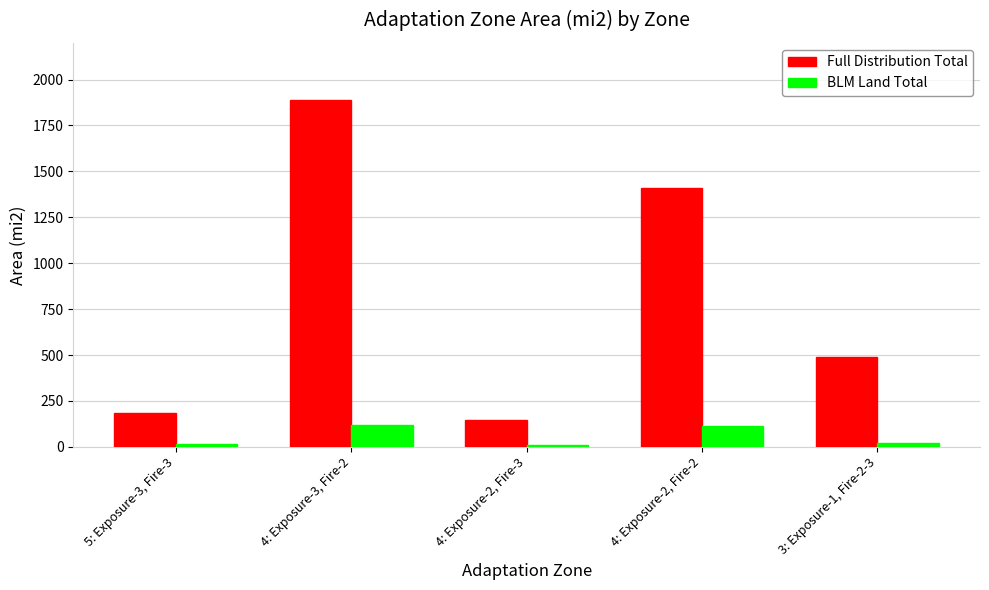

Which label corresponds to the largest value in the chart?

4: Exposure-3, Fire-2